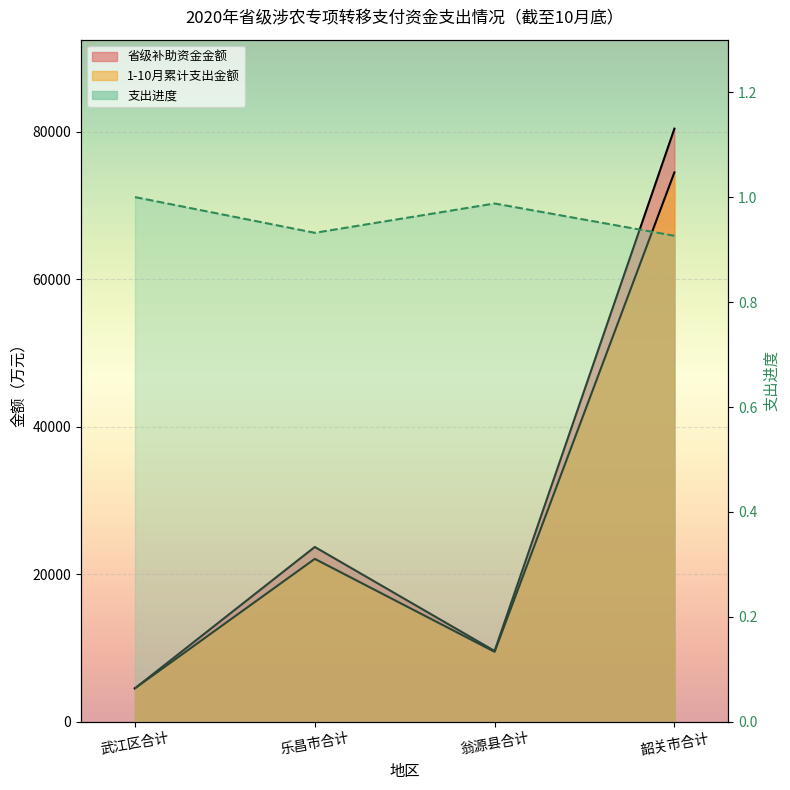

What is the maximum value shown in the chart?

80430.6